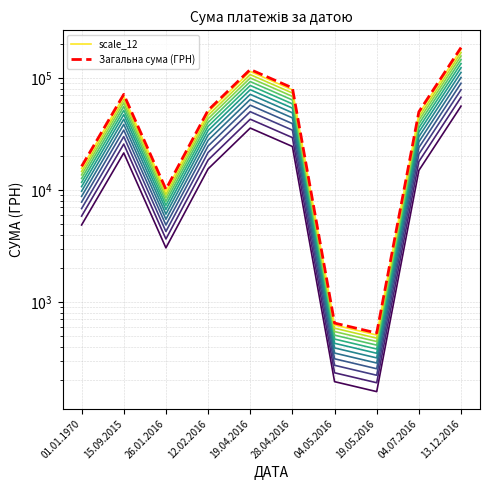

What is the difference between the maximum and minimum values in the Загальна сума (ГРН) series?

186034.7